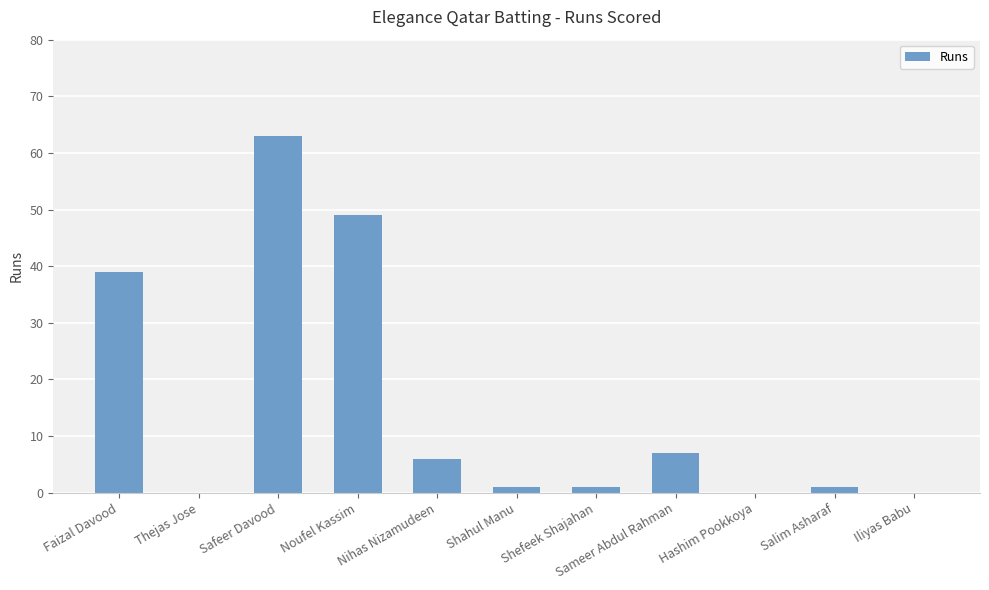

What is the change in value from Thejas Jose to Shefeek Shajahan?

+1